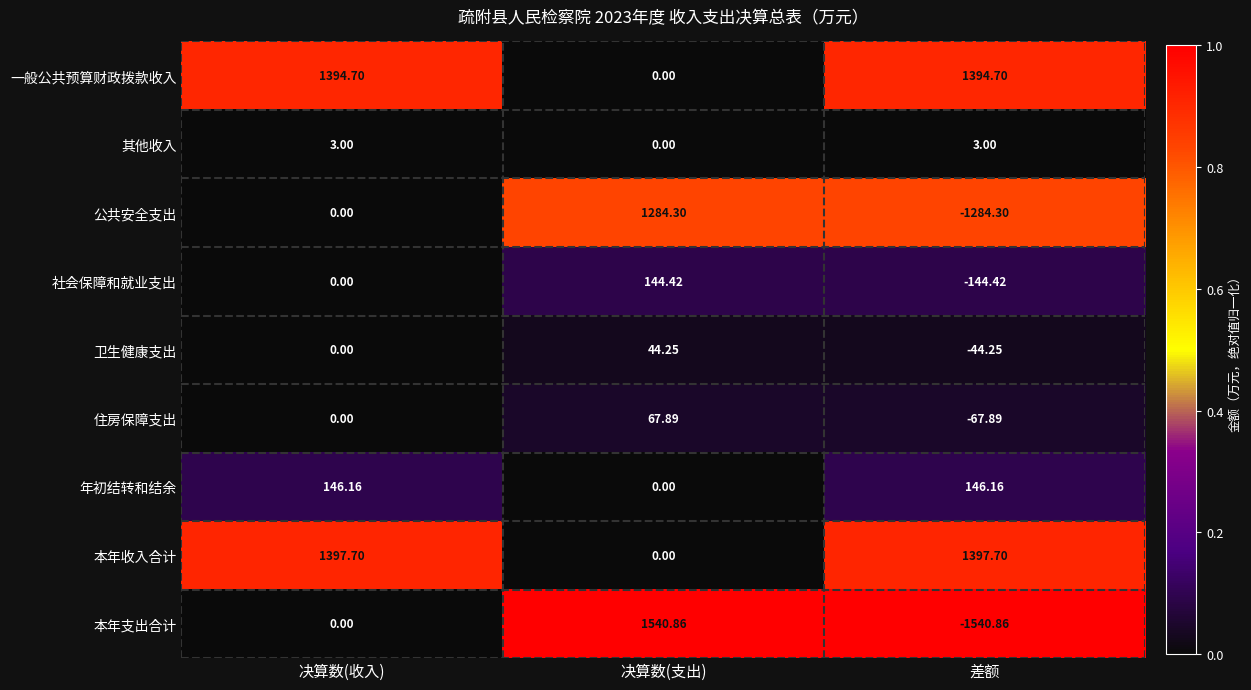

At which category is the sum across all series the highest?

决算数(支出)